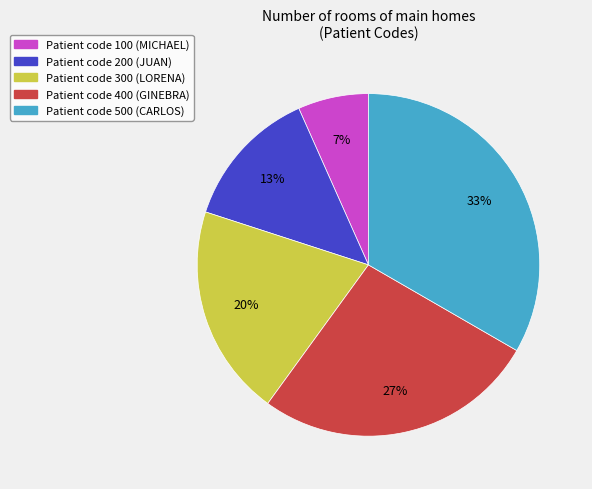

Does any single category account for the majority?

No